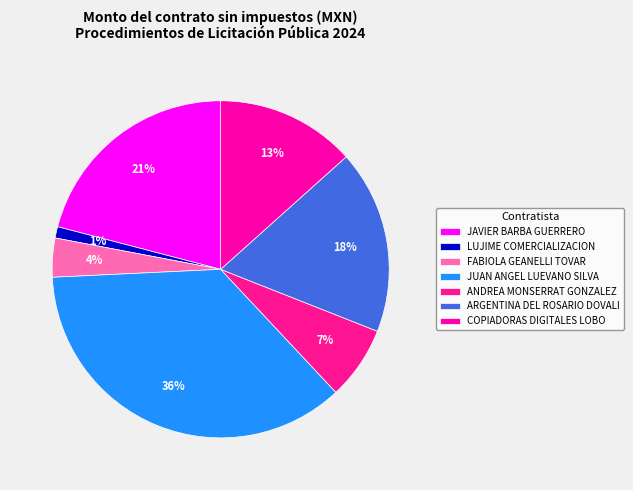

Is it true that COPIADORAS DIGITALES LOBO is 13% of the pie?

True